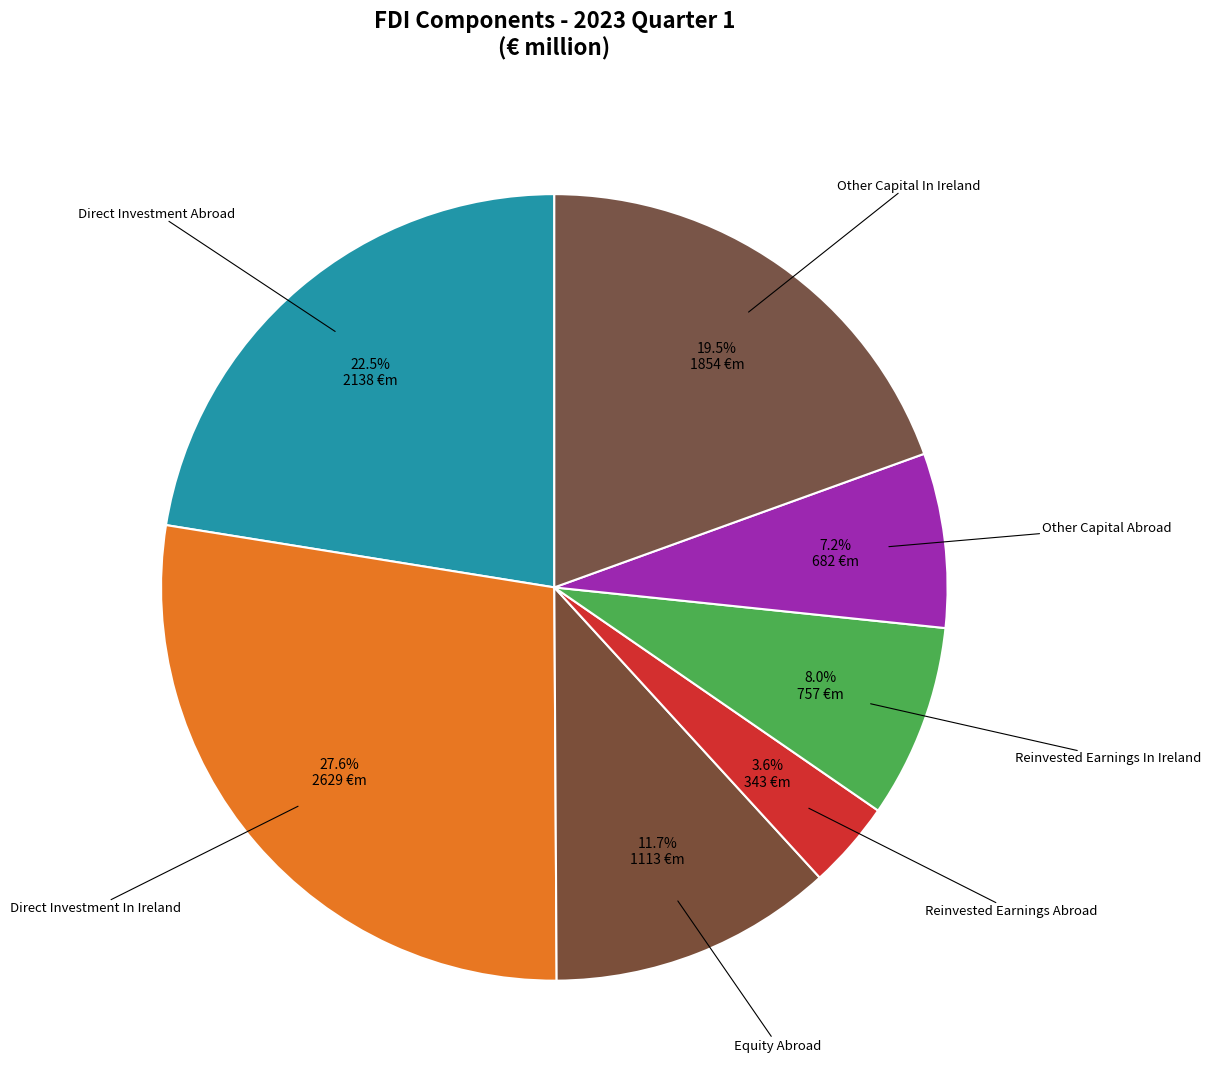

Count the number of slices in the pie.

7